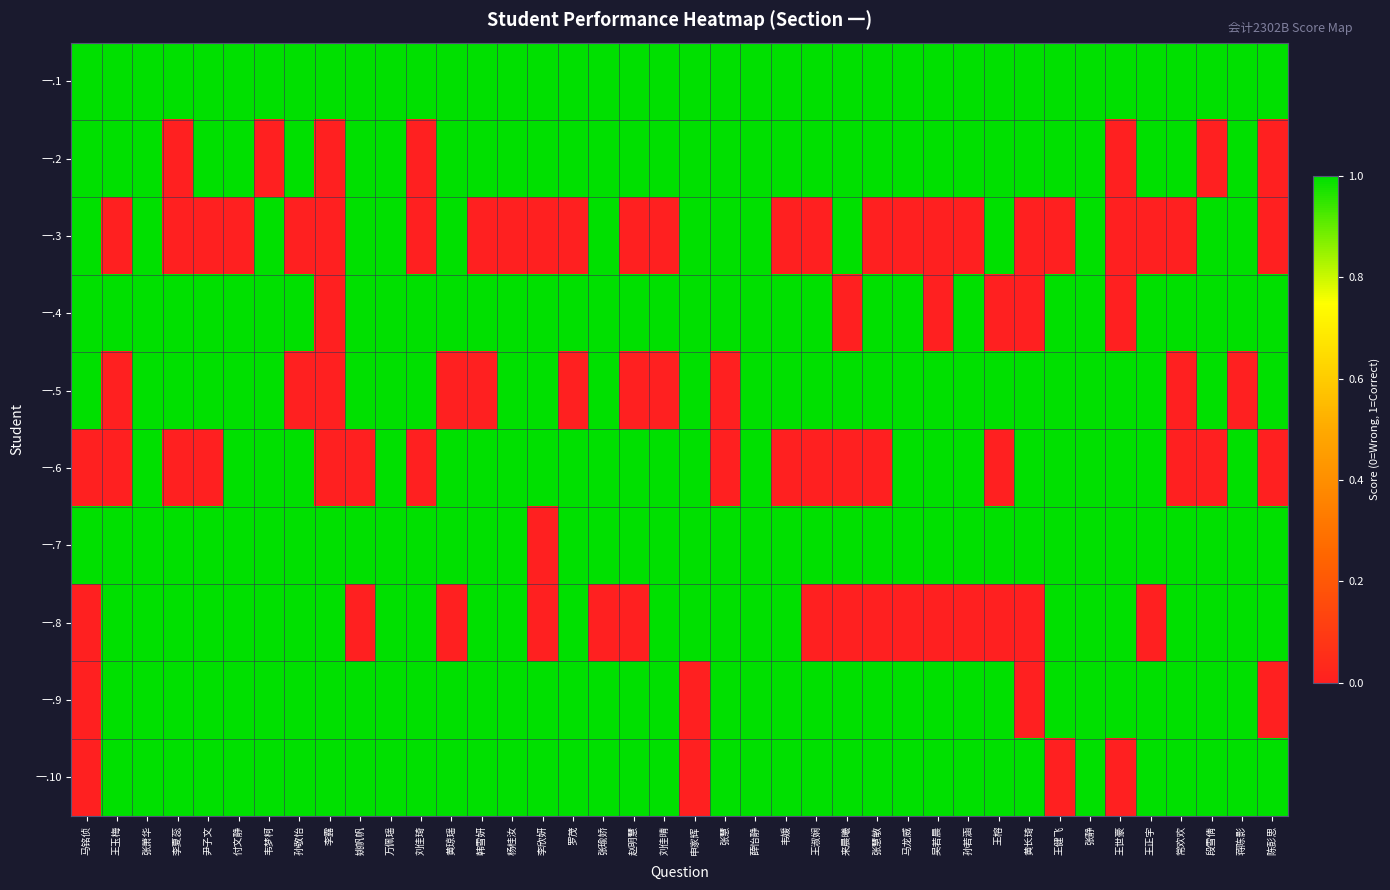

How many categories are shown in the chart?

40